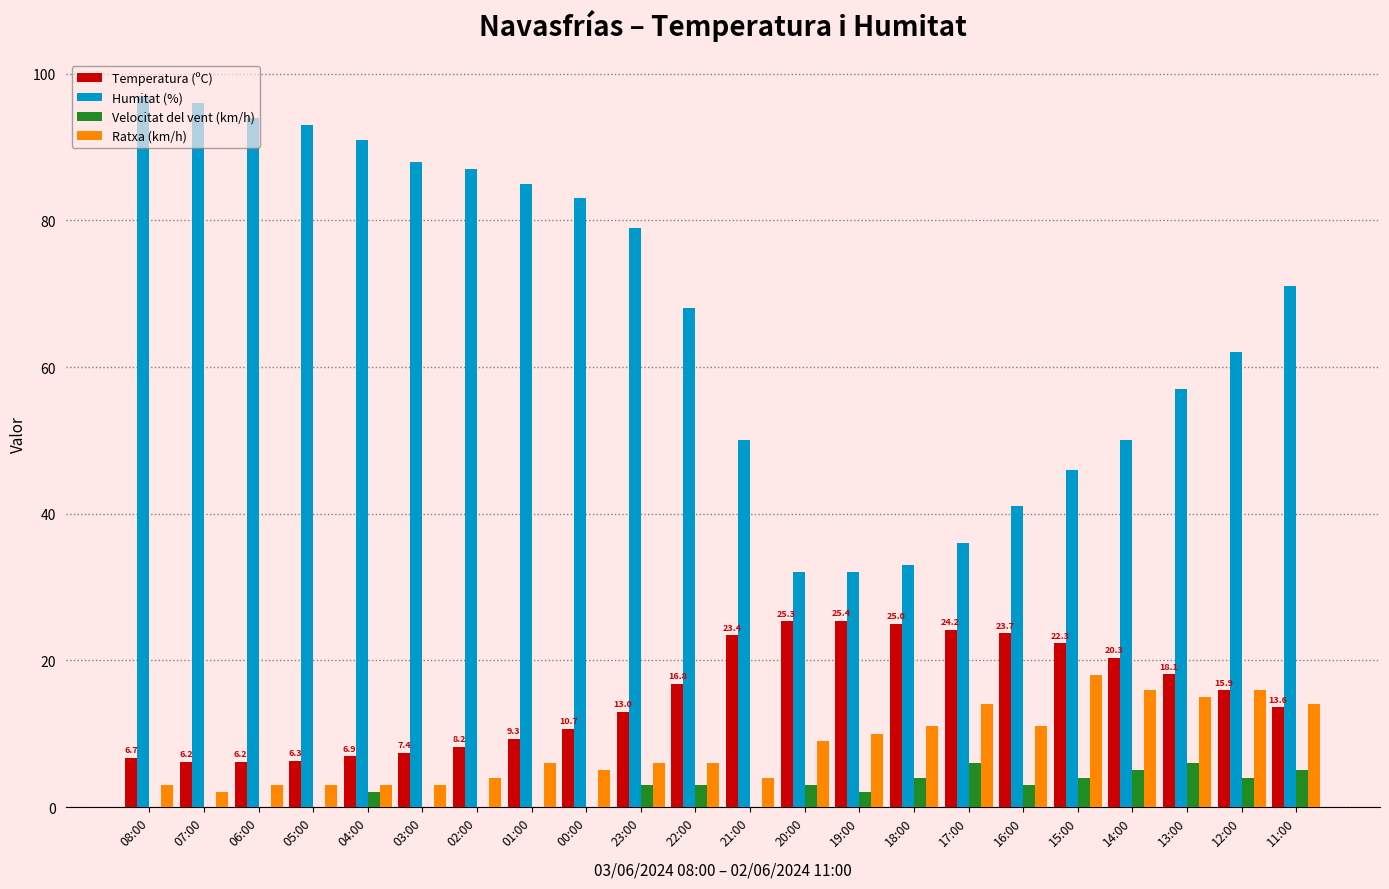

Which series changed the most between 05:00 and 20:00?

Humitat (%)